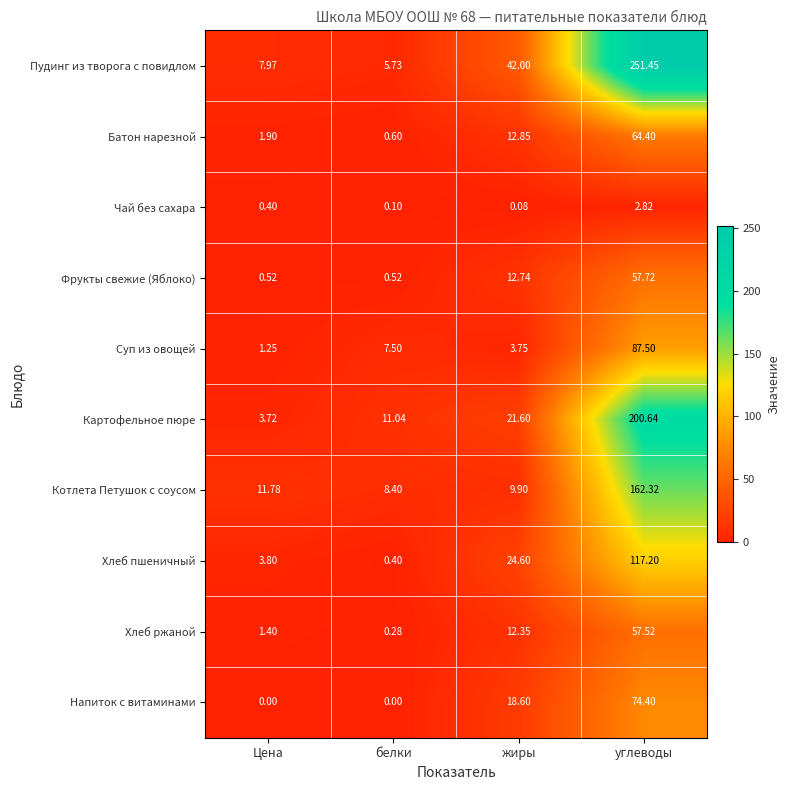

Which category has the highest value in the Котлета Петушок с соусом series?

углеводы